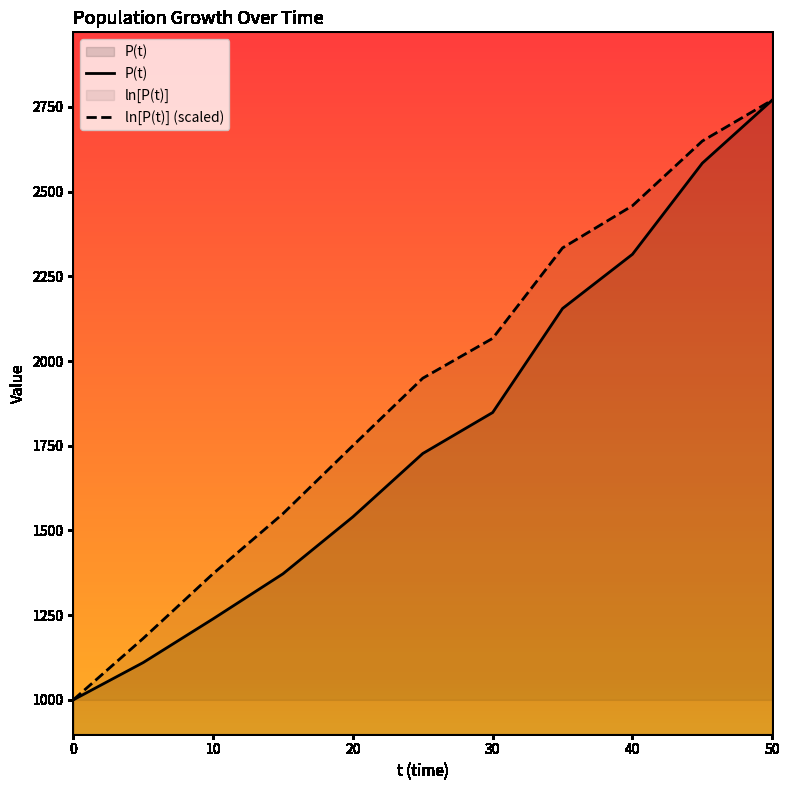

List the series in order of their peak value, lowest first.

P(t), ln[P(t)]